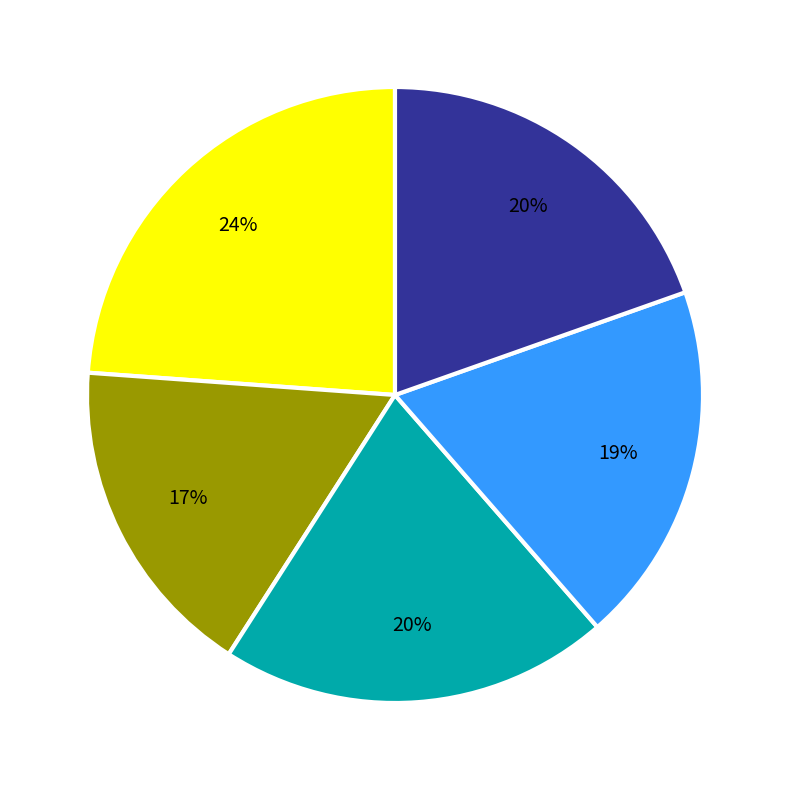

Is there any slice that represents more than half of the pie?

No